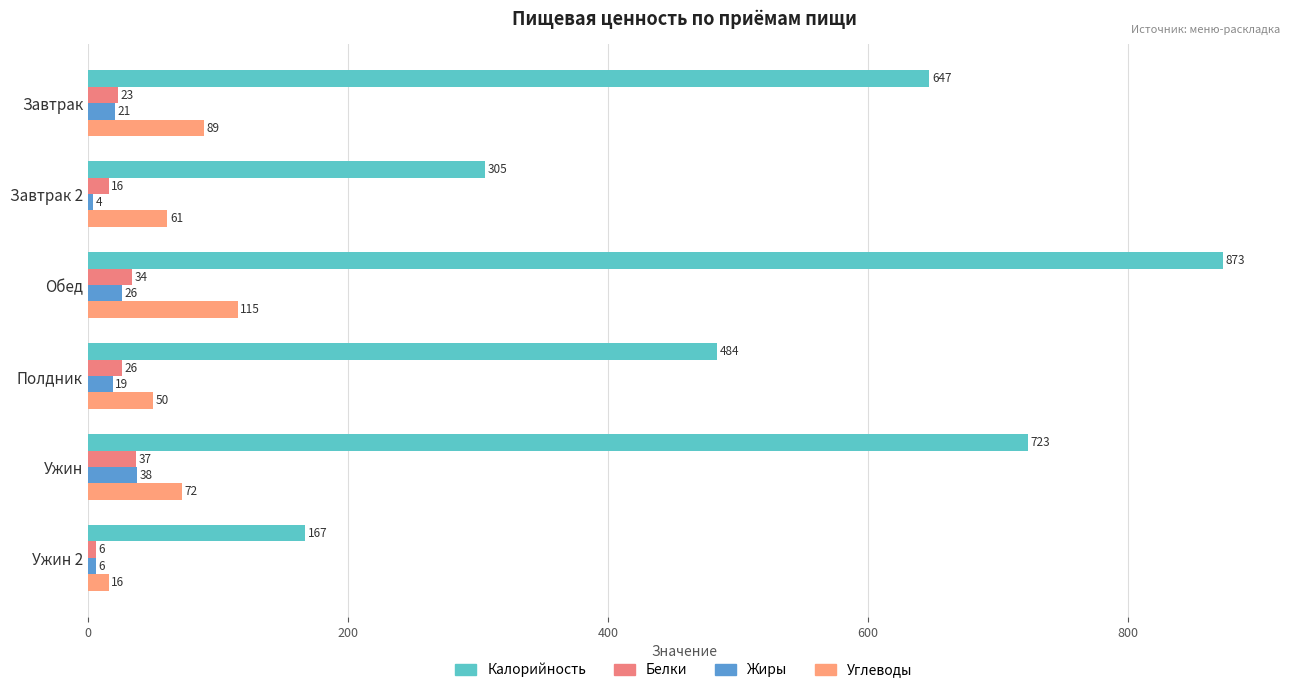

What is the value of the Белки bar at the 2nd from the left?

16